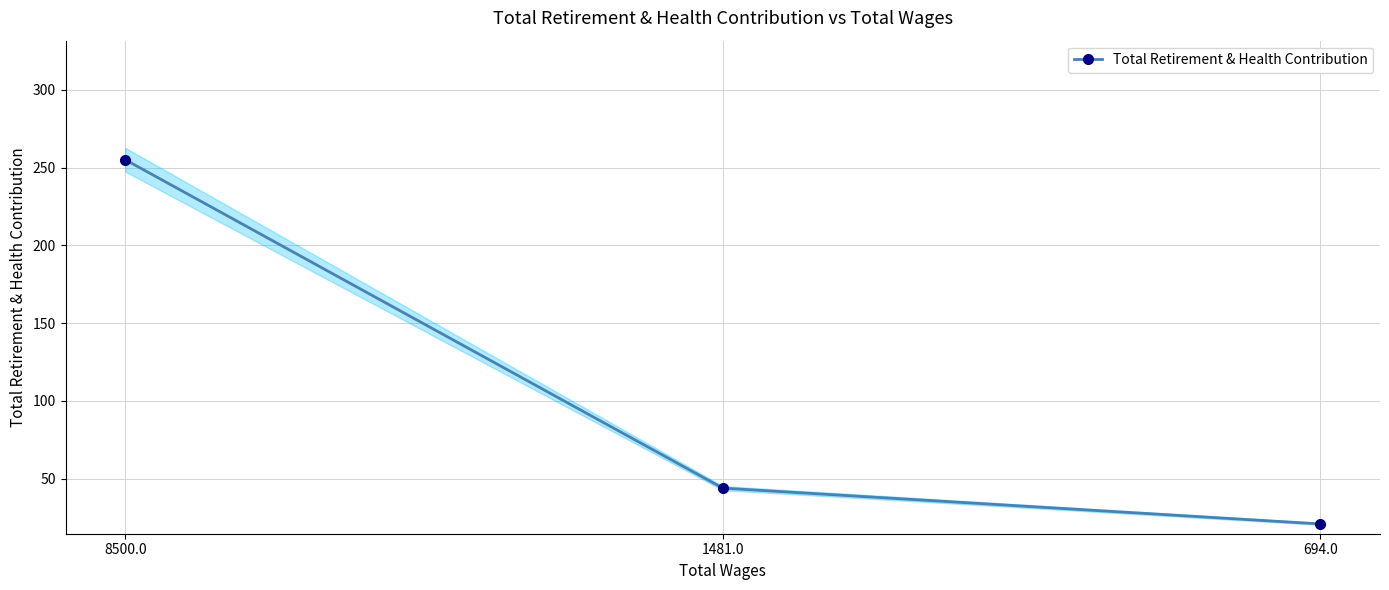

How many data points are less than 44?

1